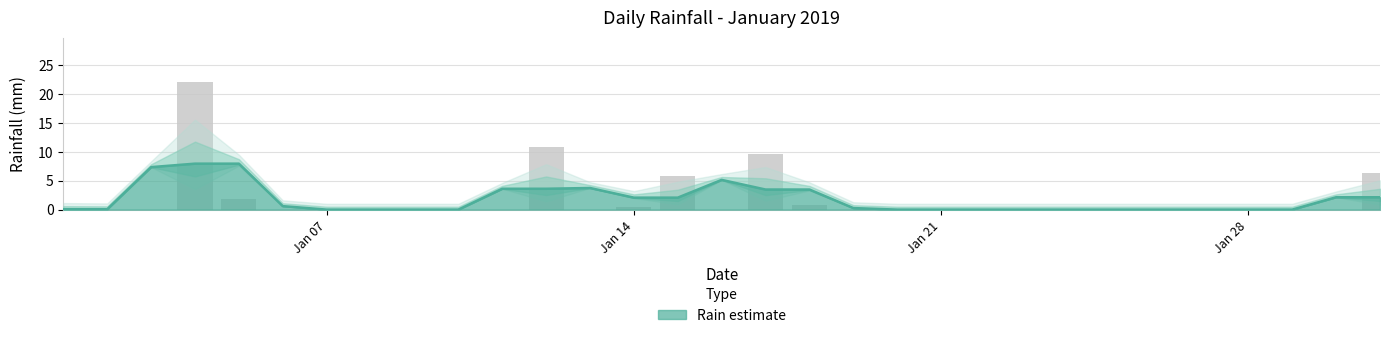

Rank the categories by value from lowest to highest.

2019-01-02, 2019-01-03, 2019-01-06, 2019-01-07, 2019-01-08, 2019-01-09, 2019-01-10, 2019-01-11, 2019-01-13, 2019-01-16, 2019-01-19, 2019-01-20, 2019-01-21, 2019-01-22, 2019-01-23, 2019-01-24, 2019-01-25, 2019-01-26, 2019-01-27, 2019-01-28, 2019-01-29, 2019-01-30, 2019-01-01, 2019-01-14, 2019-01-18, 2019-01-05, 2019-01-15, 2019-01-31, 2019-01-17, 2019-01-12, 2019-01-04